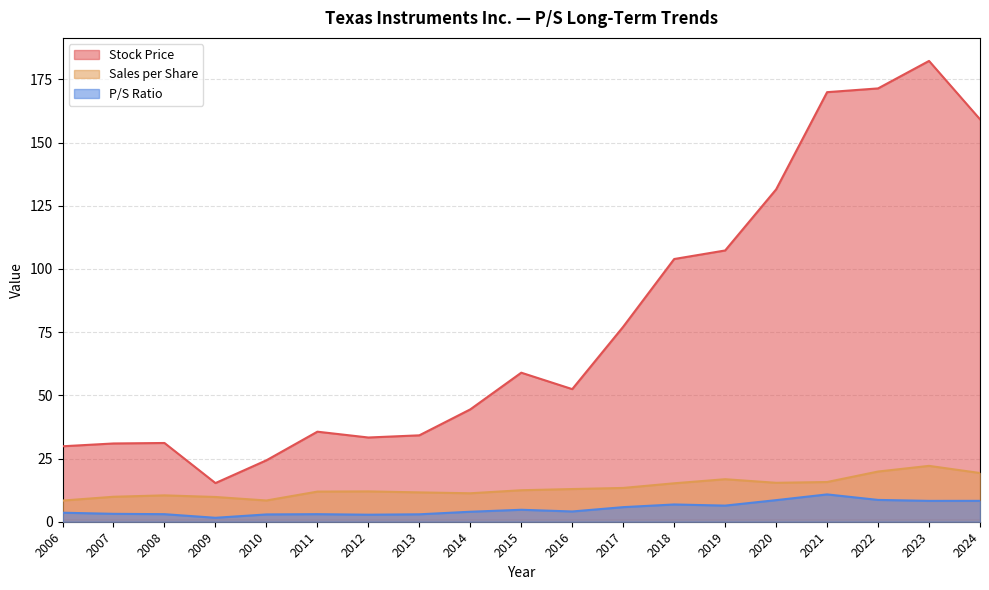

What is the maximum value for Sales per Share?

22.1